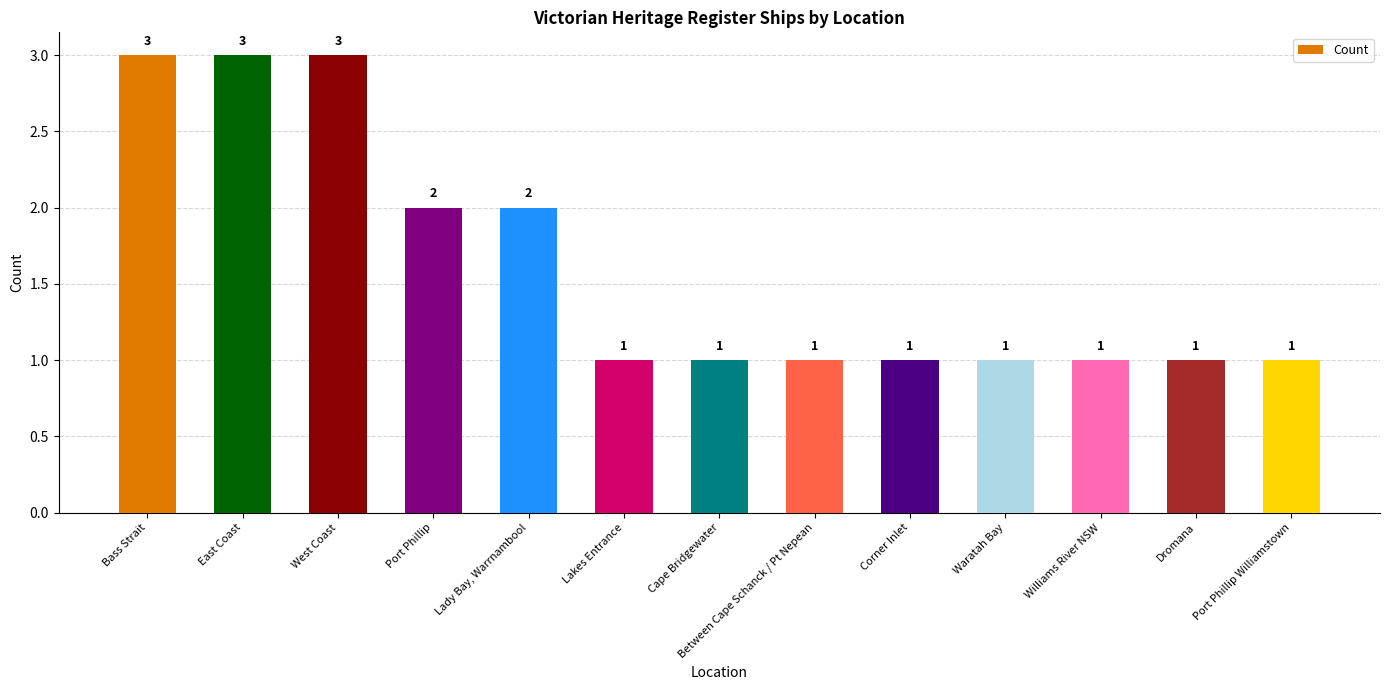

What is the ratio of the value at Waratah Bay to the value at Port Phillip Williamstown?

1.0